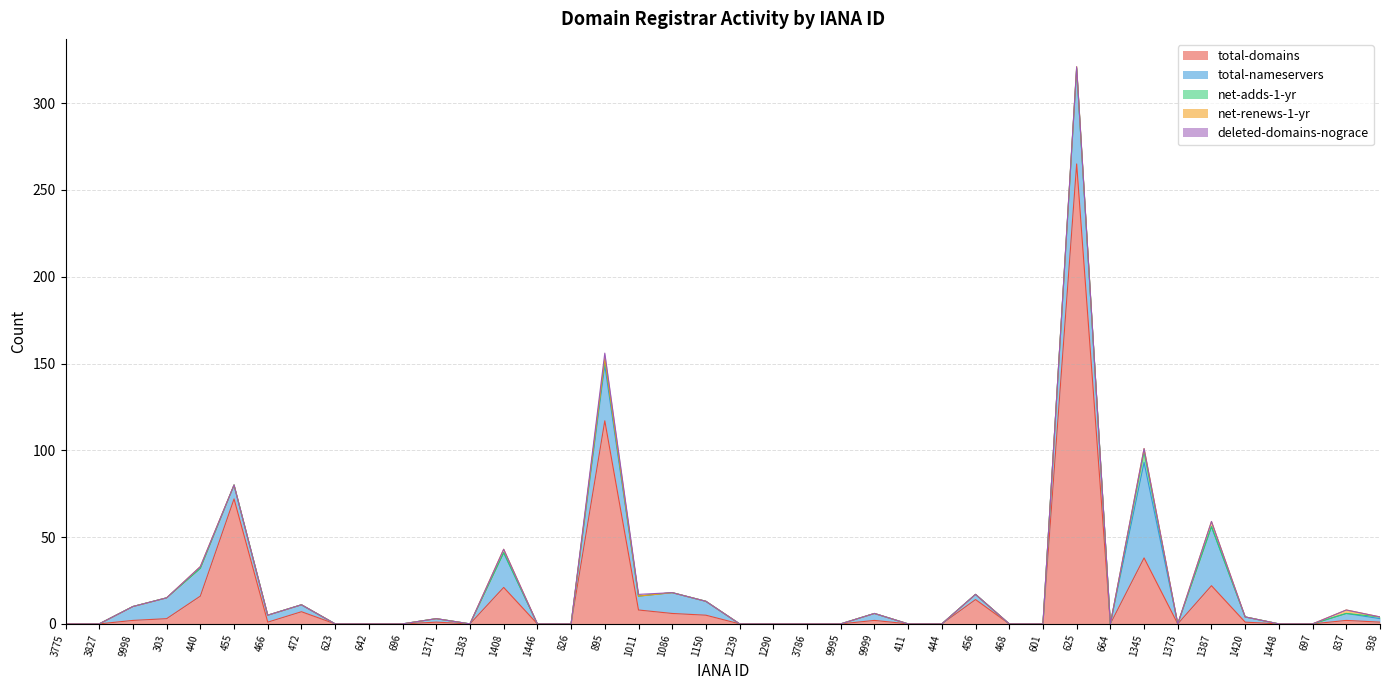

True or false: total-domains and net-adds-1-yr intersect in this chart.

False